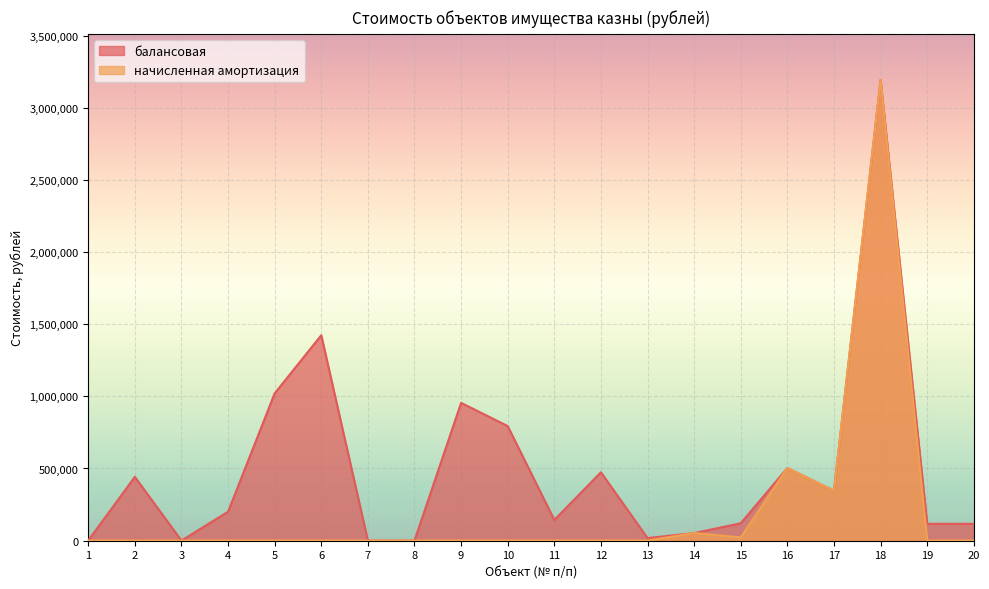

Which has a higher value, 3 or 19?

19